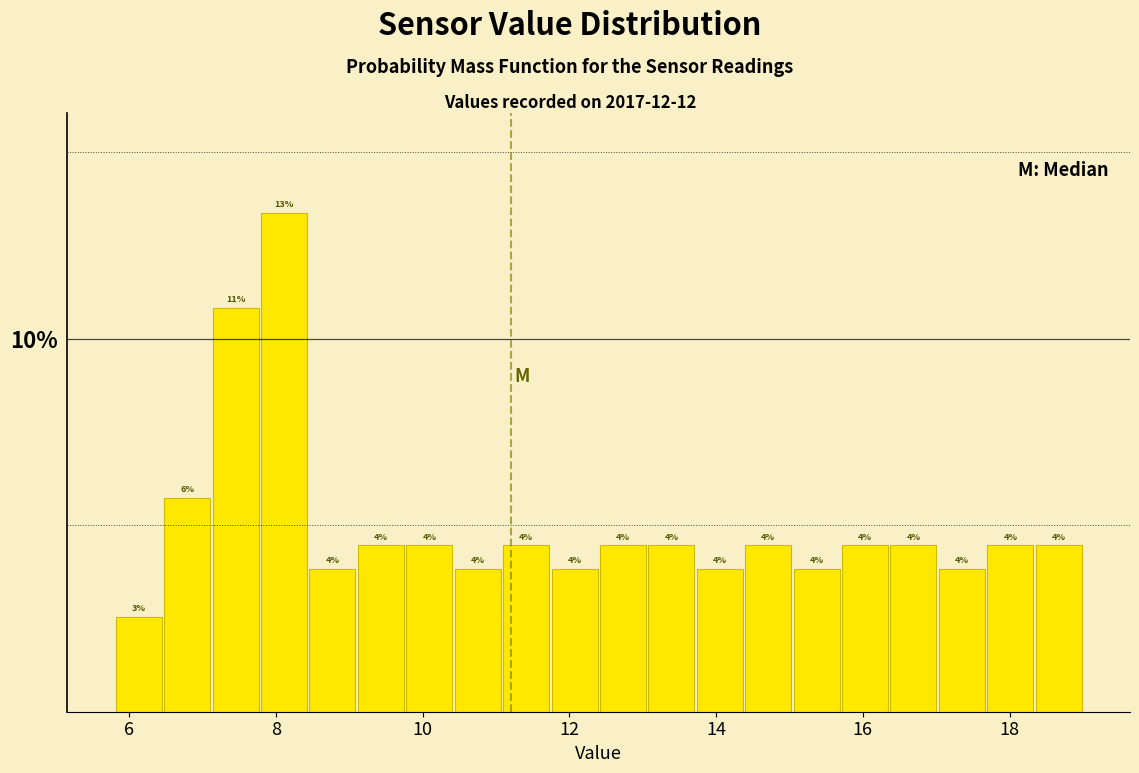

Around what value on the x-axis is the tallest bar? Give the approximate position of its centre, as read against the axis.

8.2